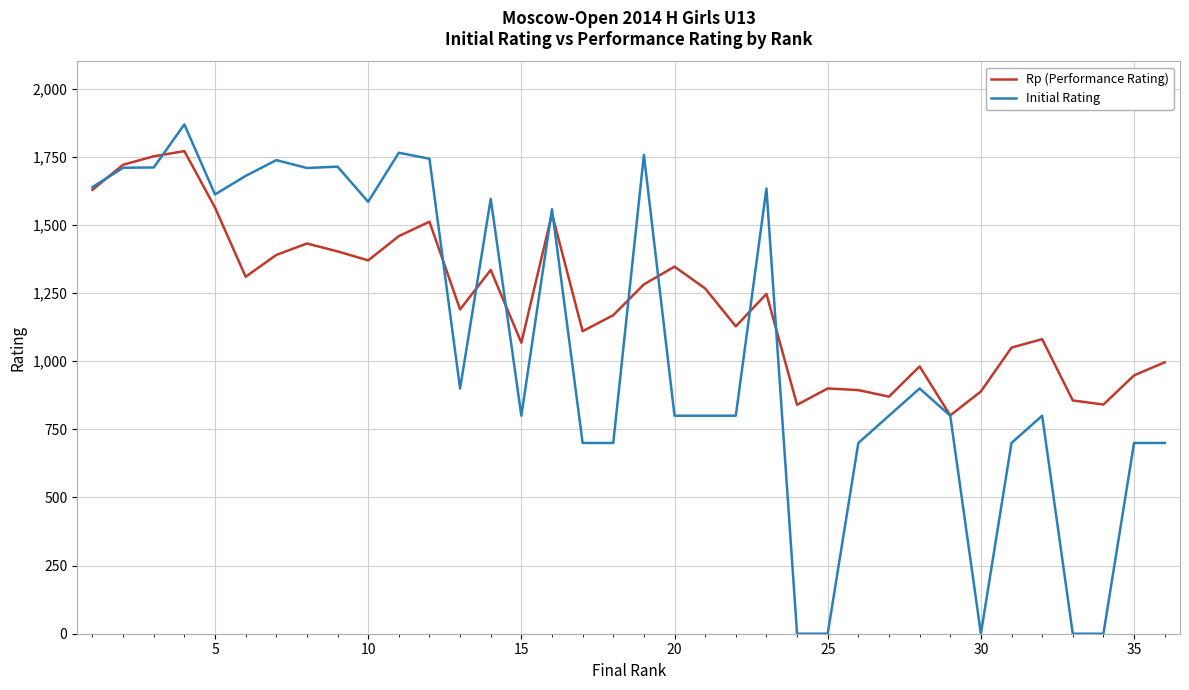

Which series has the largest total across all categories?

Rp (Performance Rating)